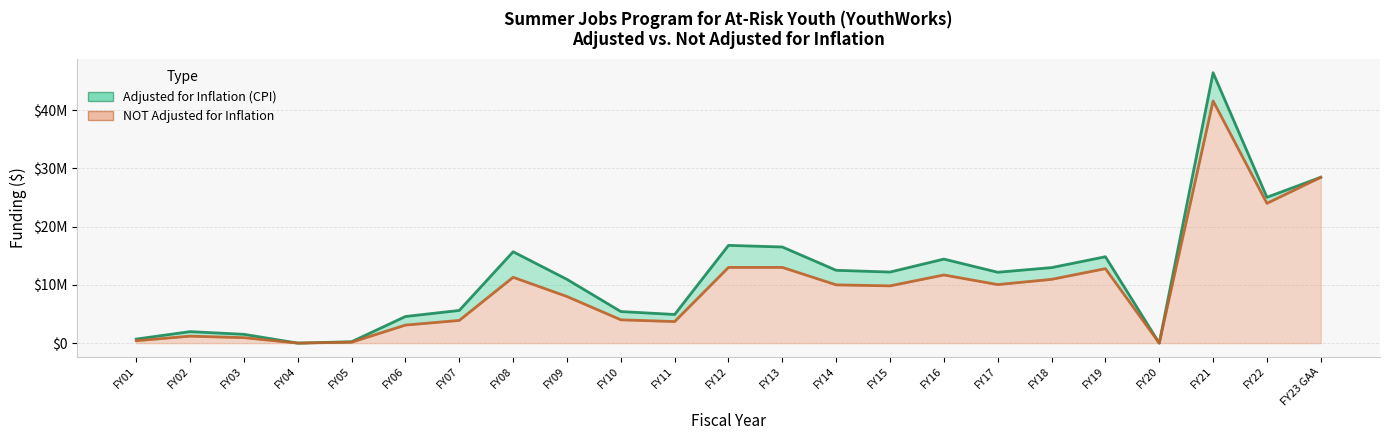

What value does the NOT adjusted for inflation series have at FY05?

155000